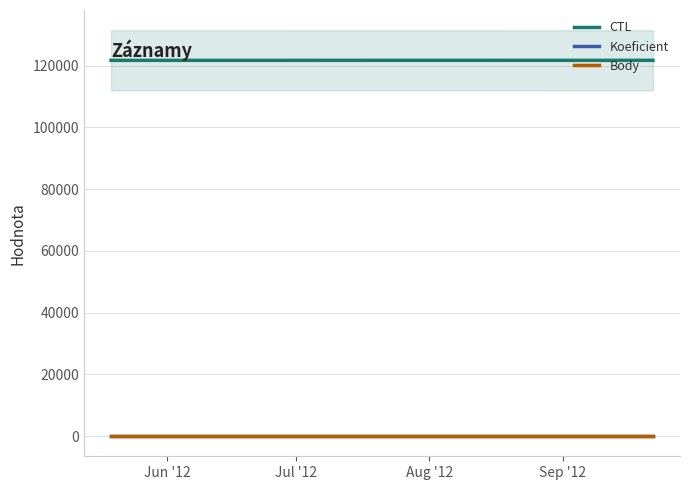

What is the label of the 3rd point from the left?

Aug '12